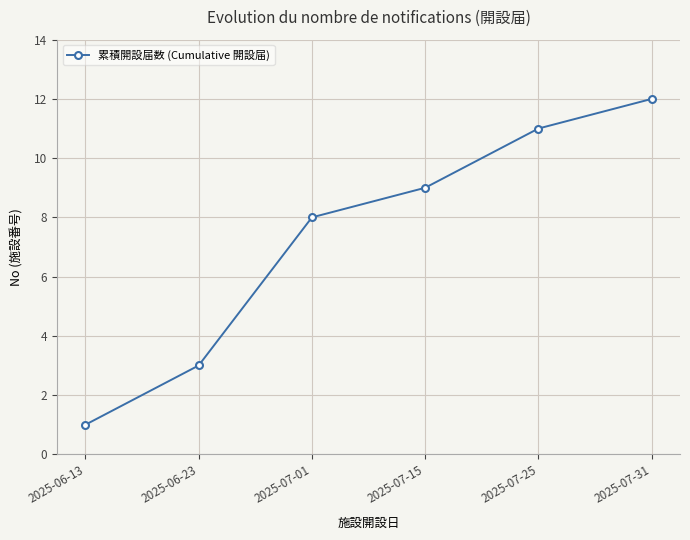

List the labels in order of value, smallest first.

2025-06-13, 2025-06-23, 2025-07-01, 2025-07-15, 2025-07-25, 2025-07-31